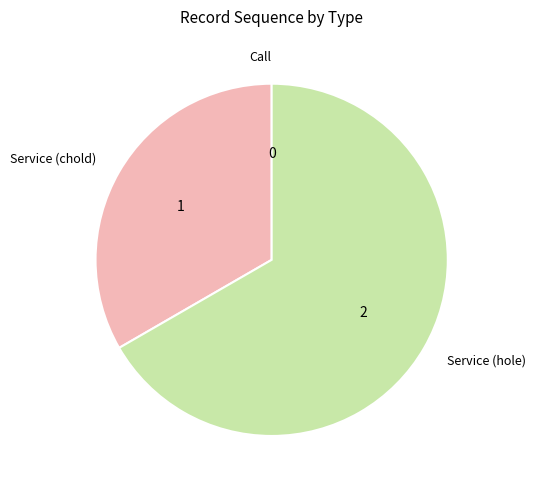

Which category has the biggest portion of the pie?

Service (hole)